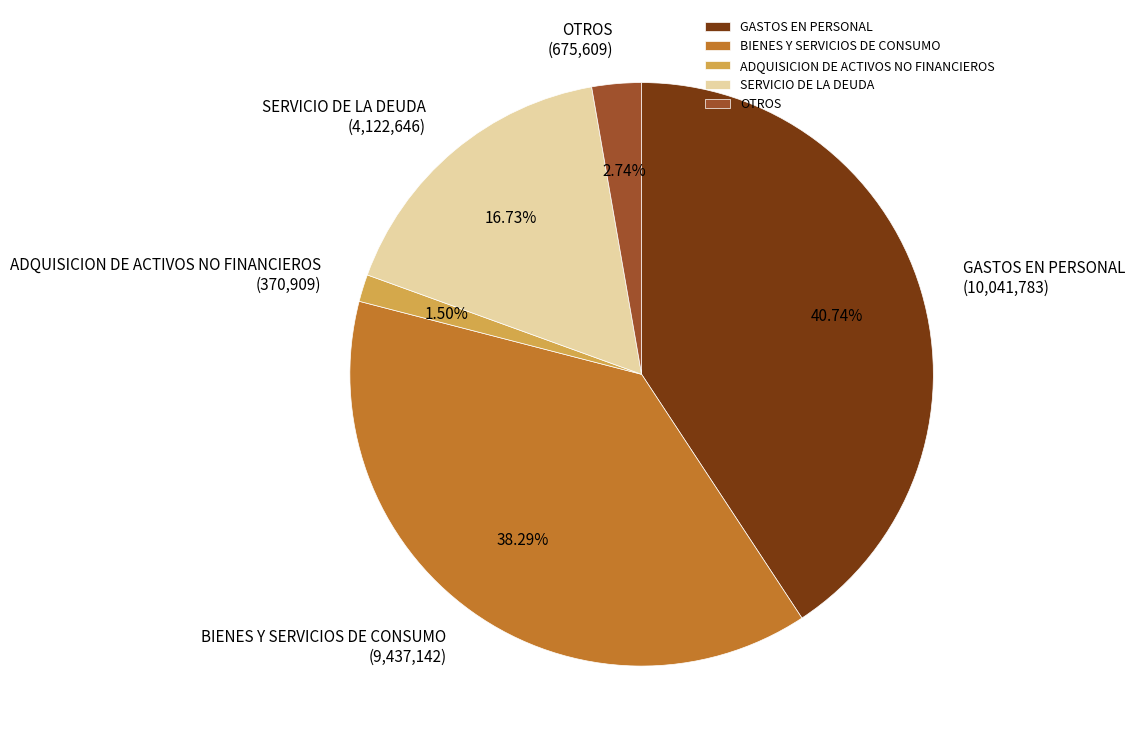

To the nearest percent, what is the difference between the largest and smallest slice percentages?

39%